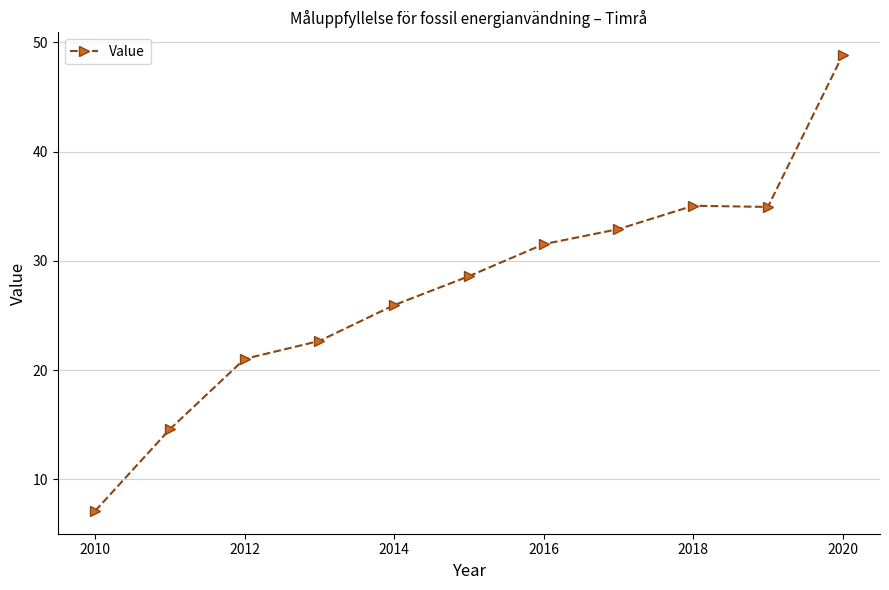

True or false: the data has more than 1 interior local peaks.

False